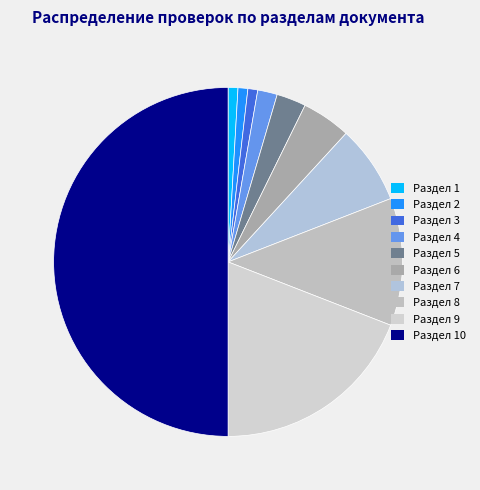

Is the sum of Раздел 3 and Раздел 10 greater than half?

Yes